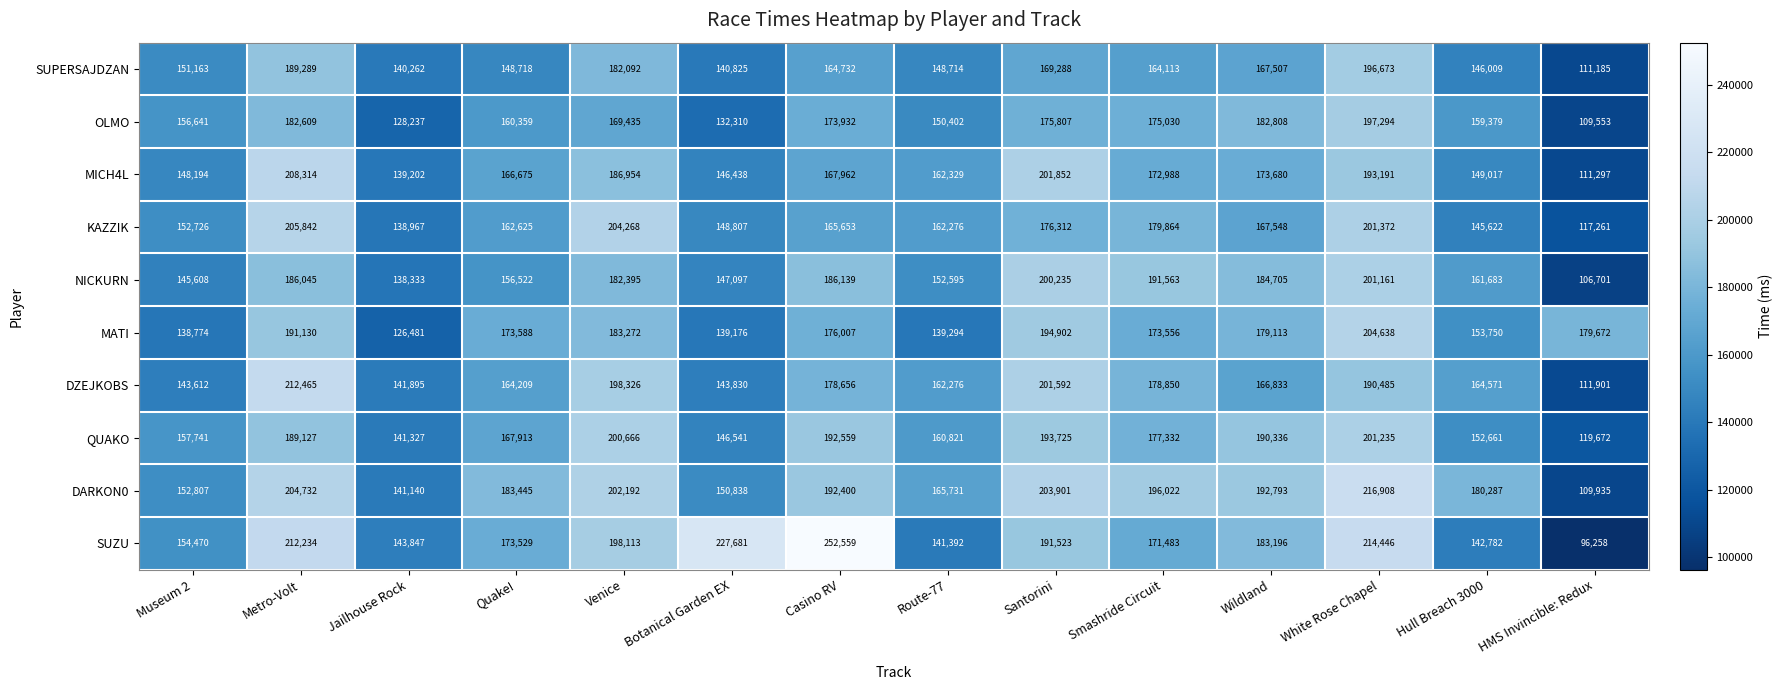

Between Botanical Garden EX and Hull Breach 3000, which series saw the biggest shift?

SUZU